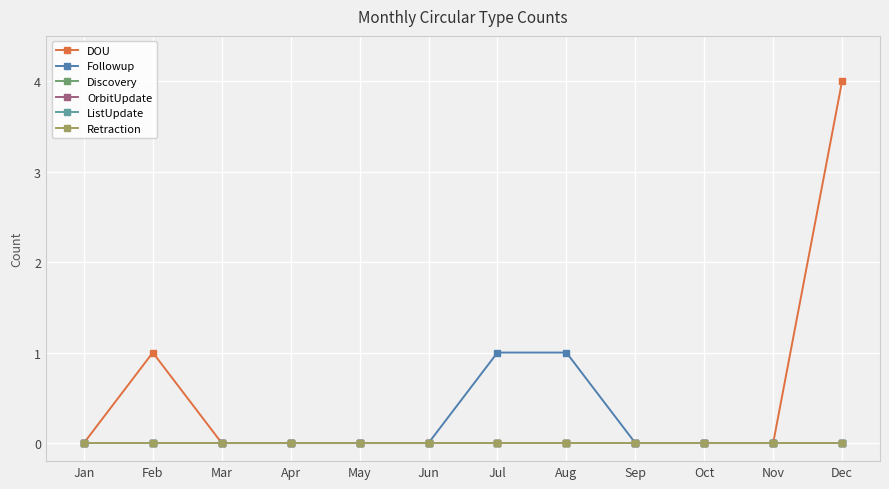

Which series changed the most between Mar and Jun?

DOU